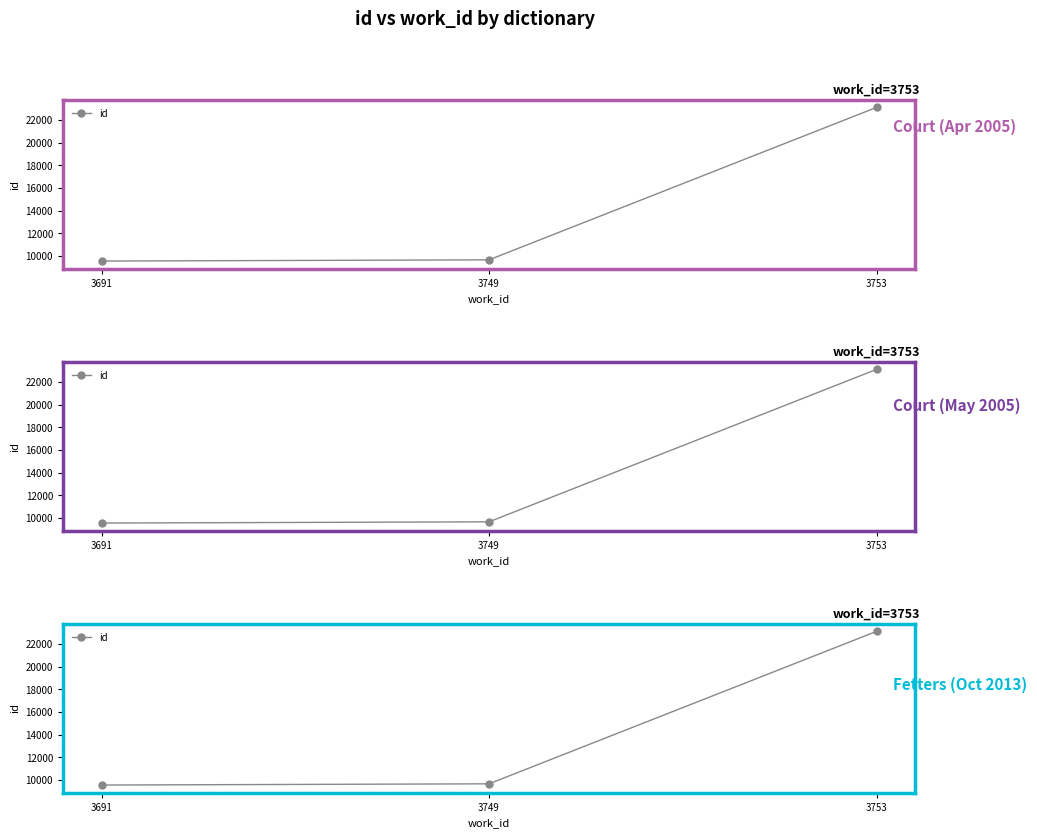

At which label does the data first exceed 9674?

3753